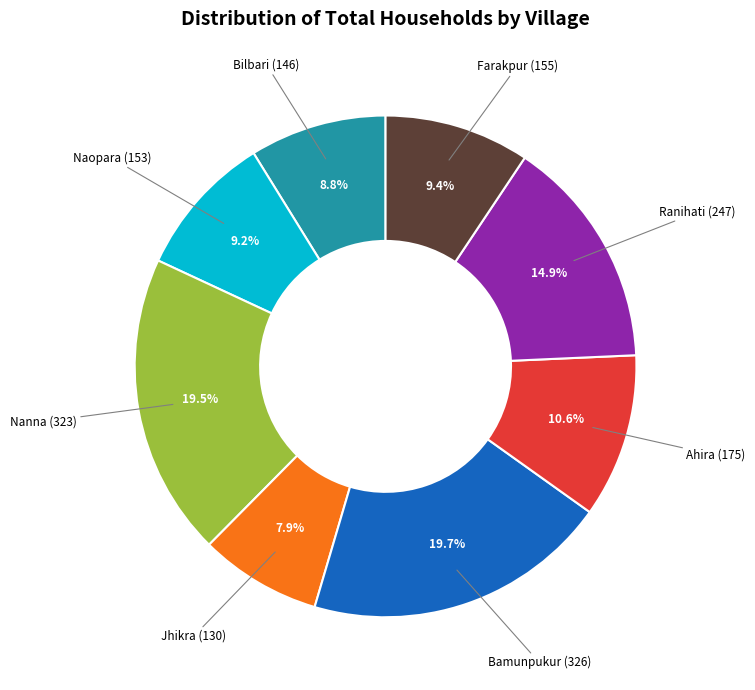

Is there any slice that represents more than half of the pie?

No